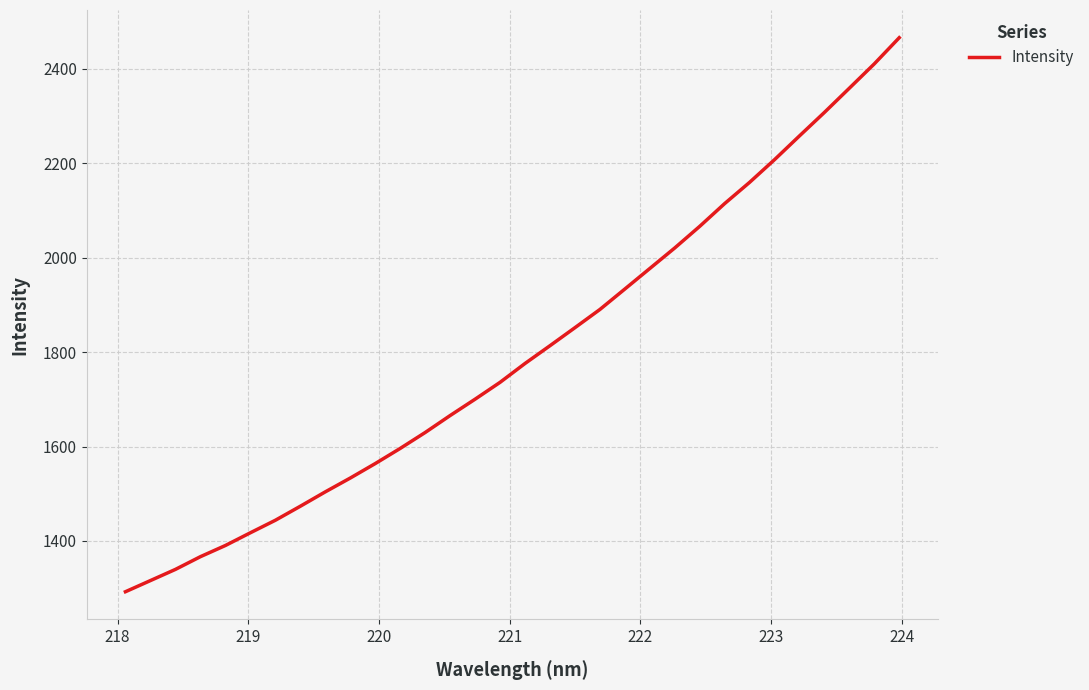

What is the greatest value displayed?

2465.6